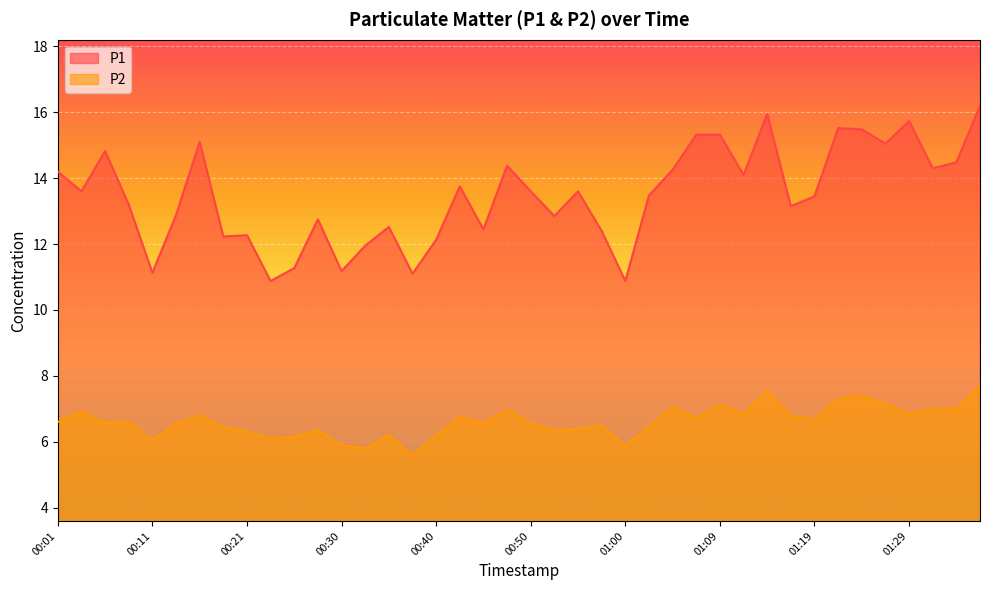

Where is the first local minimum for P2?

00:06